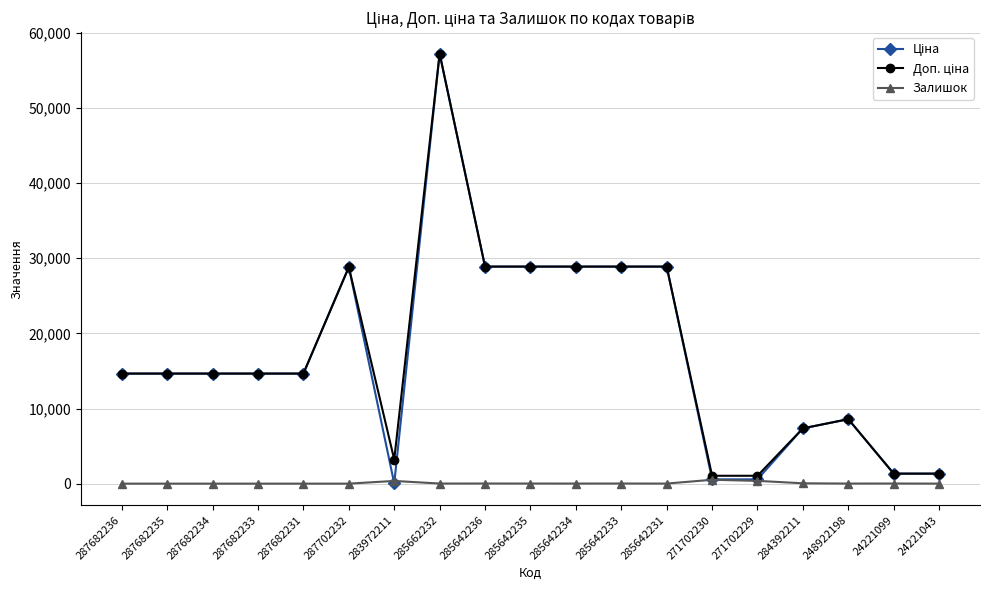

What is the difference between the highest and lowest values at 287682231?

14649.6